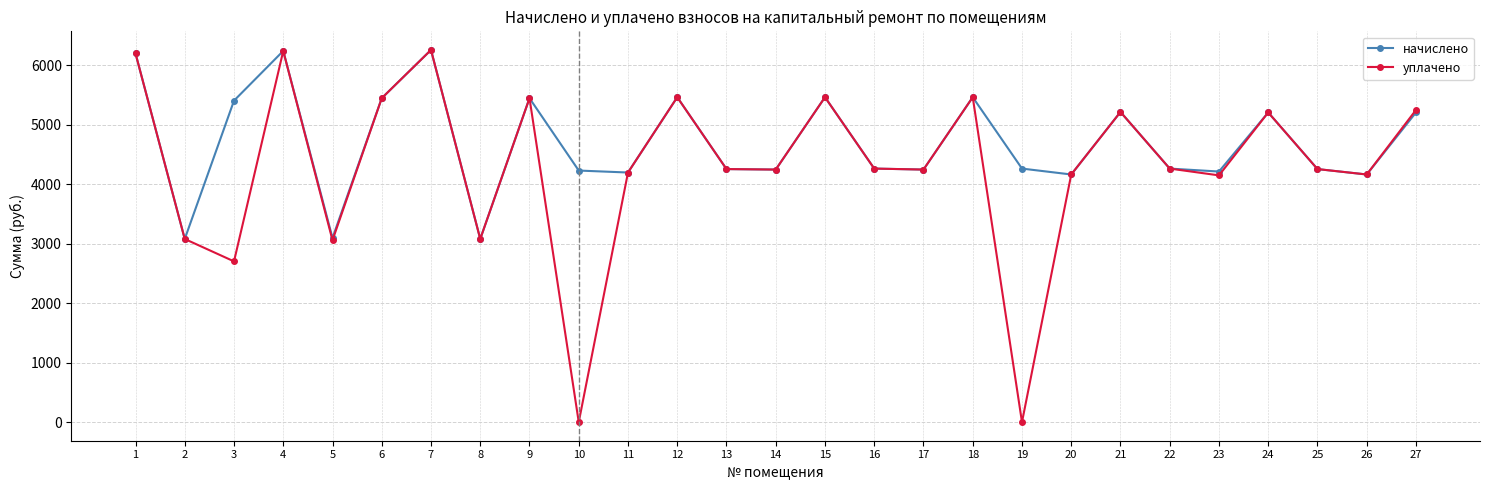

Is the value of уплачено at 26 greater than the value of начислено at 15?

No